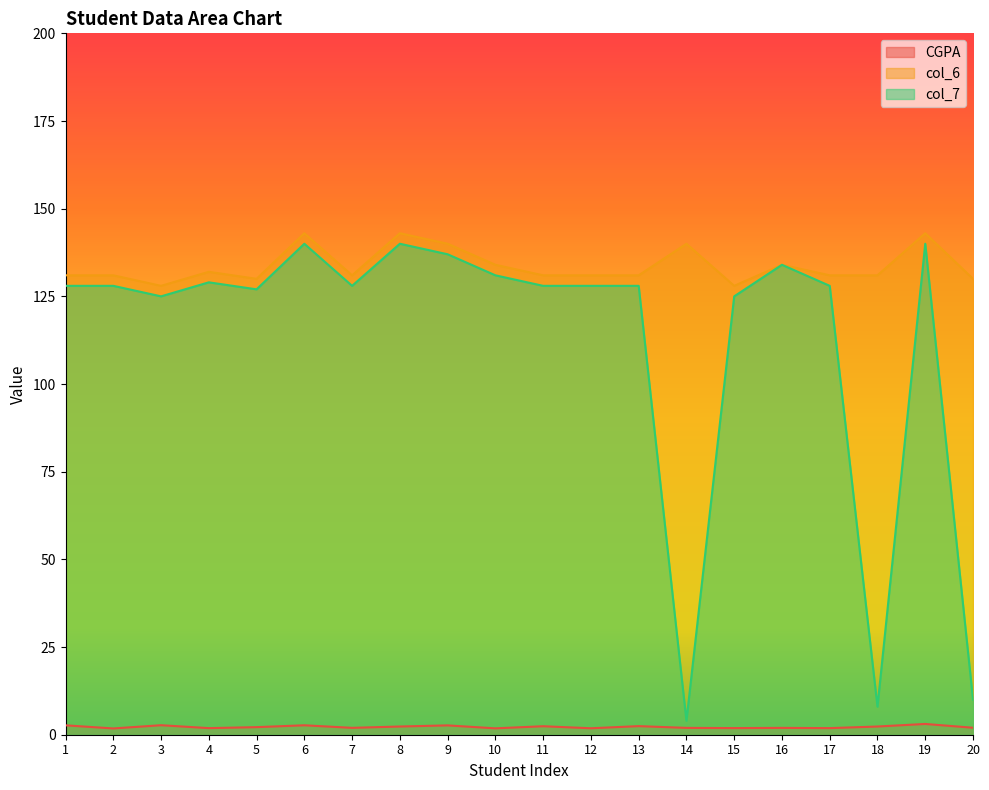

What is the value of the col_7 point at the 1st from the left?

128.0